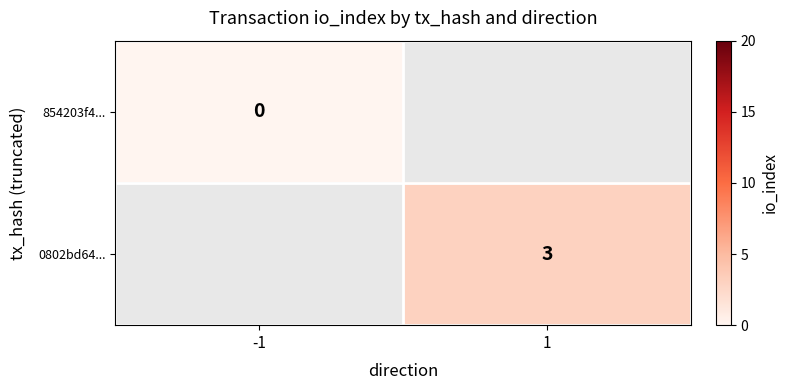

Is it true that 0802bd64... equals 3 at 1?

True